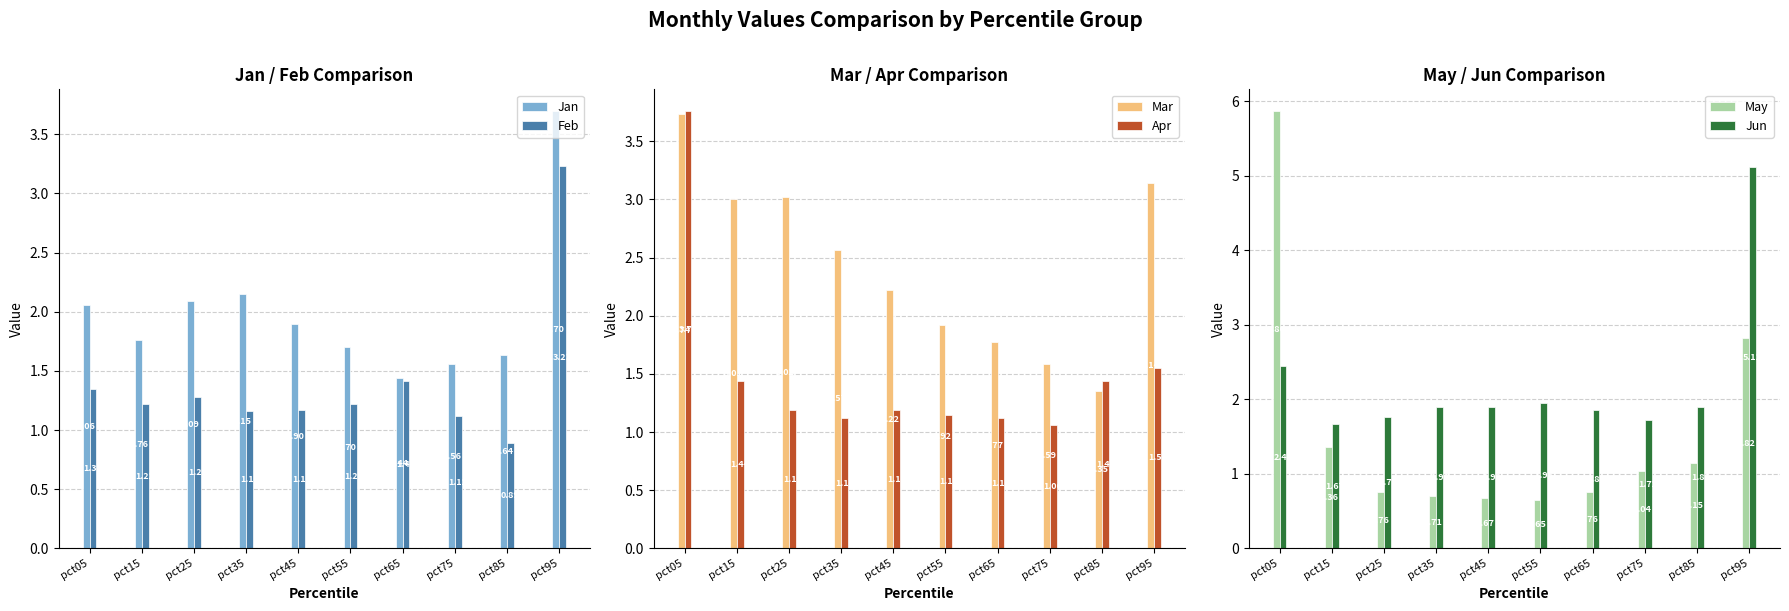

Reading right to left, extract all data points from this chart.

Jan: 3.7	1.6	1.6	1.4	1.7	1.9	2.1	2.1	1.8	2.1
Feb: 3.2	0.9	1.1	1.4	1.2	1.2	1.2	1.3	1.2	1.3
Mar: 3.1	1.4	1.6	1.8	1.9	2.2	2.6	3.0	3.0	3.7
Apr: 1.6	1.4	1.1	1.1	1.1	1.2	1.1	1.2	1.4	3.8
May: 2.8	1.1	1.0	0.8	0.6	0.7	0.7	0.8	1.4	5.9
Jun: 5.1	1.9	1.7	1.9	2.0	1.9	1.9	1.8	1.7	2.4